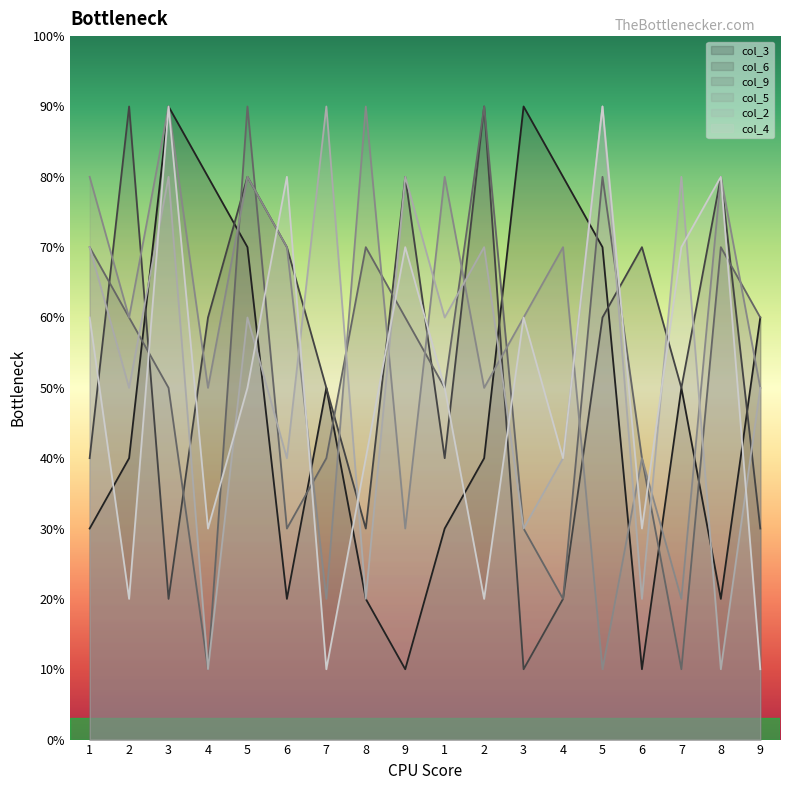

What is the spread (max minus min) of values at 2?

7